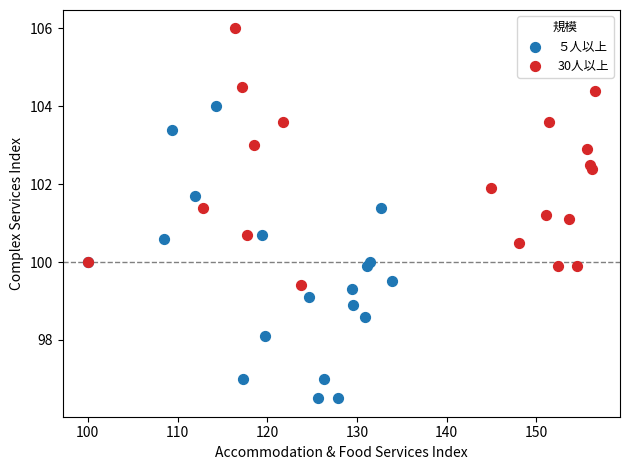

What are all the series names shown in the legend?

５人以上, 30人以上